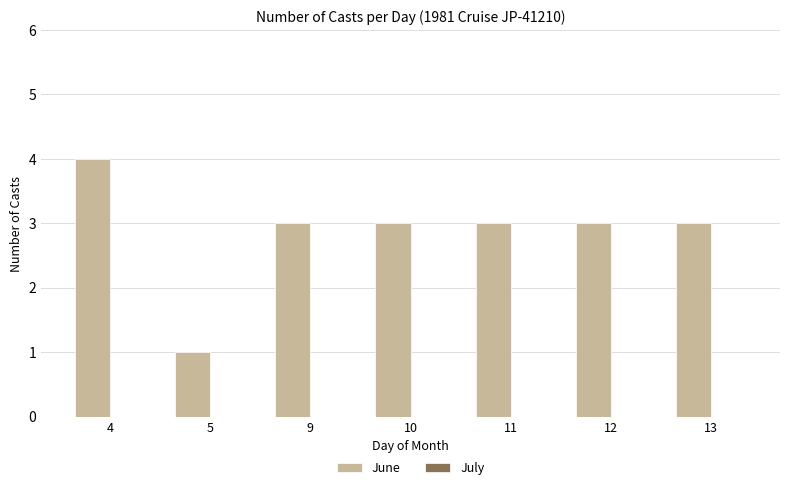

Which label corresponds to the smallest value in the chart?

5